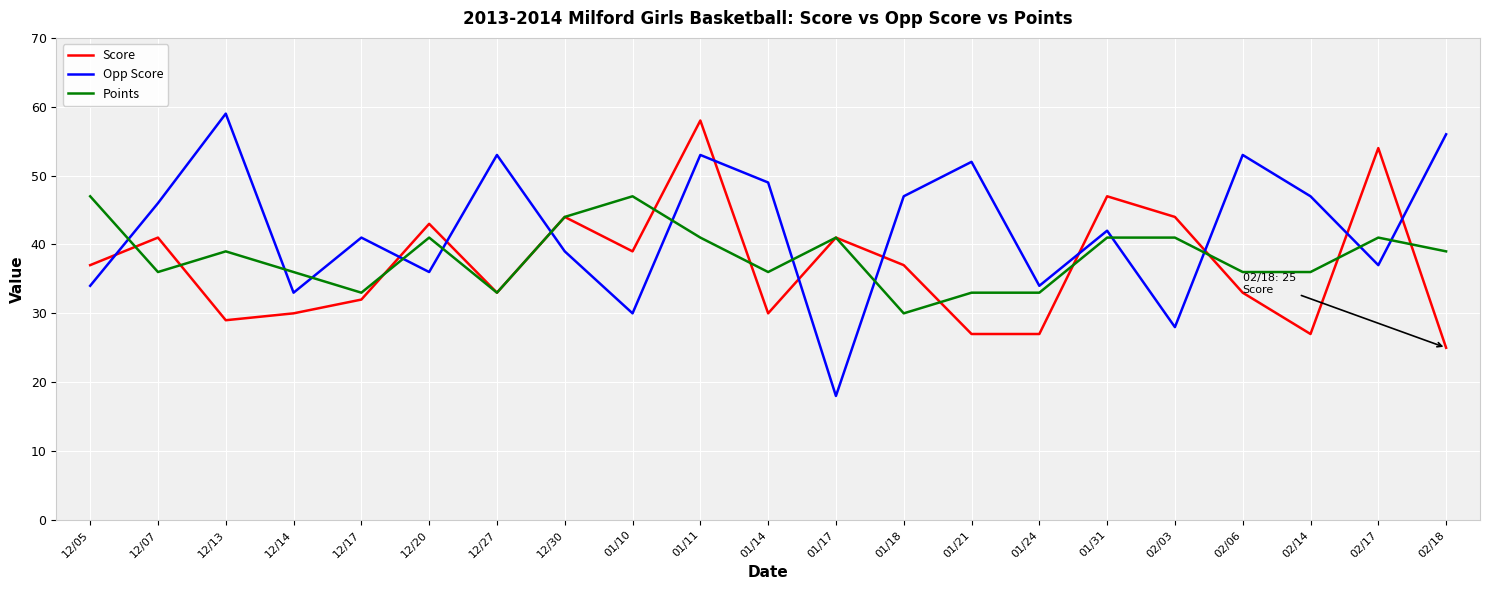

How many intersections are there between Opp Score and Score?

11